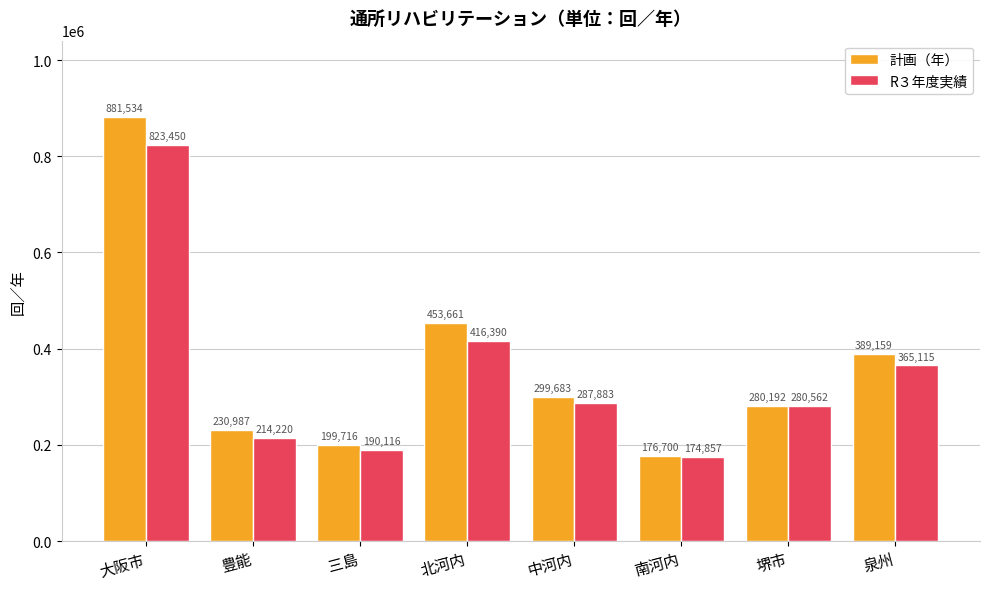

How many series are shown in this chart?

2